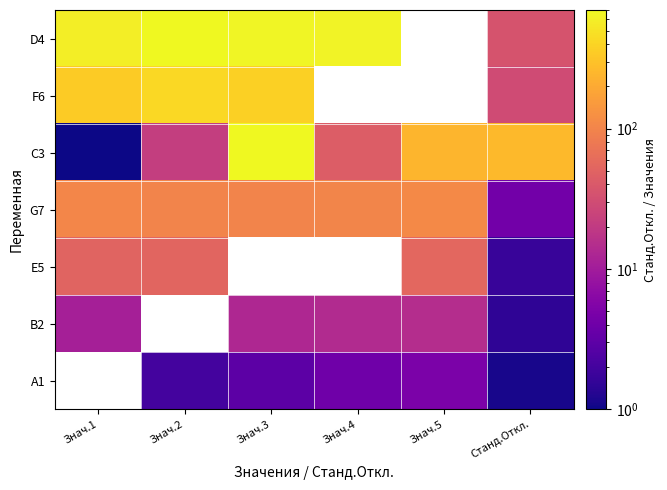

At how many categories does at least one series exceed 343?

4